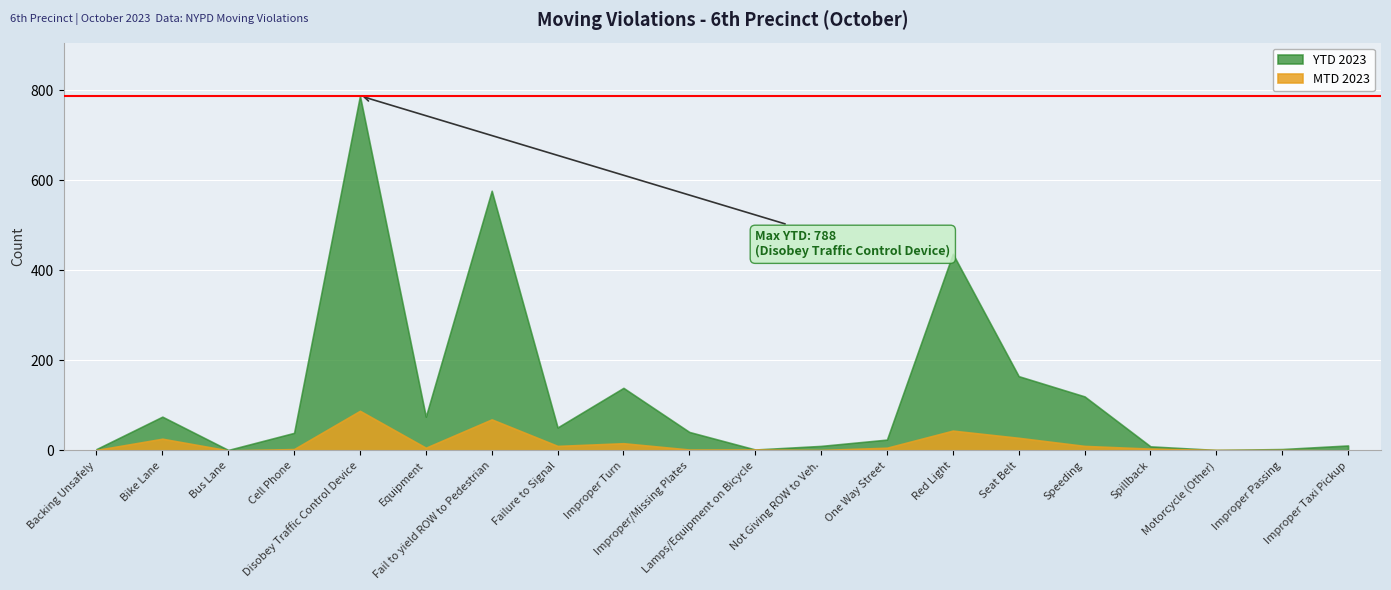

Reading left to right, list all the values displayed in this chart.

MTD 2023: 1	26	0	3	88	6	69	10	16	2	2	1	6	44	28	10	4	1	1	0
YTD 2023: 3	75	1	39	788	75	577	51	139	41	2	10	24	437	165	120	9	1	3	11